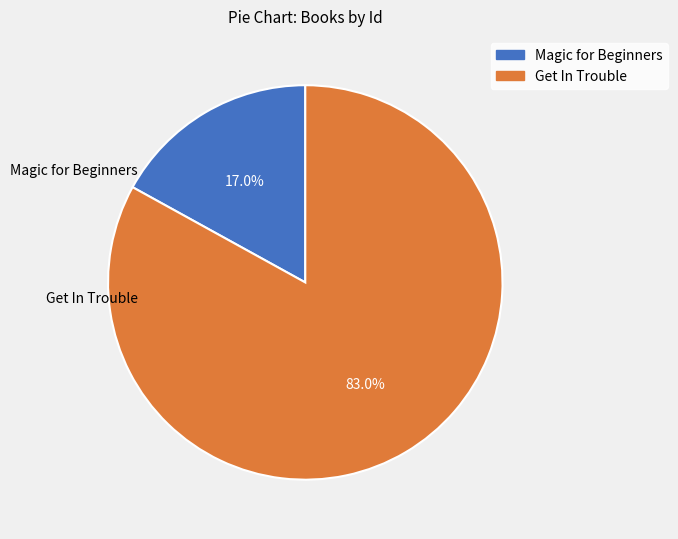

The Magic for Beginners slice represents 4% of the pie. True or false?

False